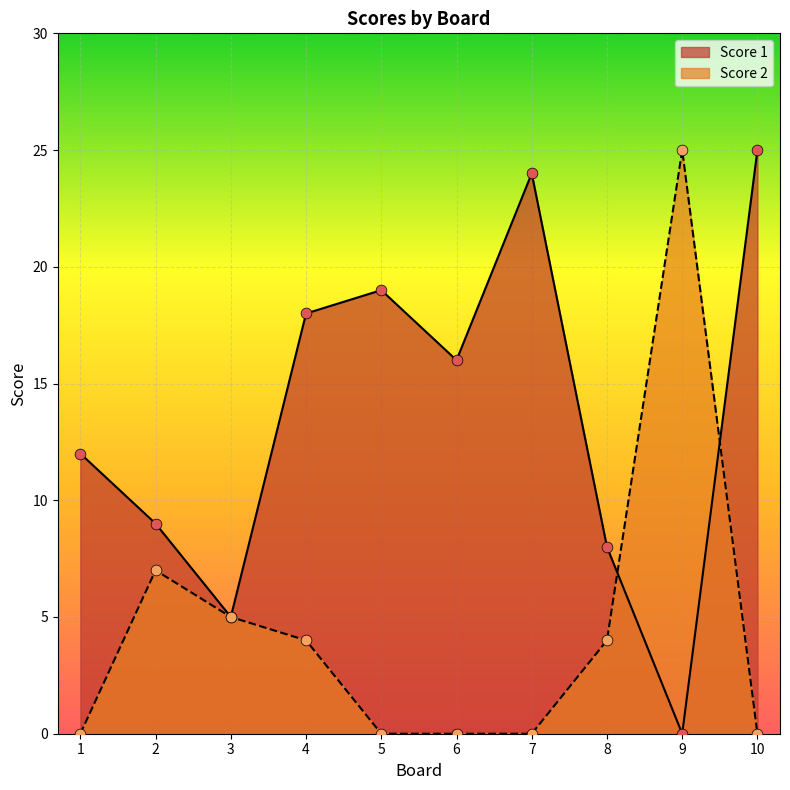

At which category is the sum across all series the highest?

9